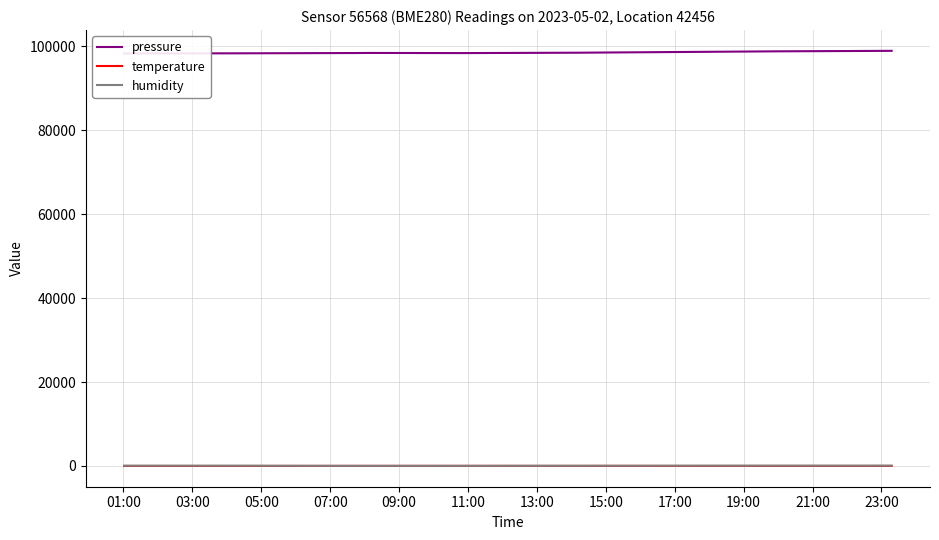

Rank the categories by humidity value from highest to lowest.

23:00, 21:00, 03:00, 01:00, 05:00, 07:00, 19:00, 15:00, 17:00, 13:00, 11:00, 09:00